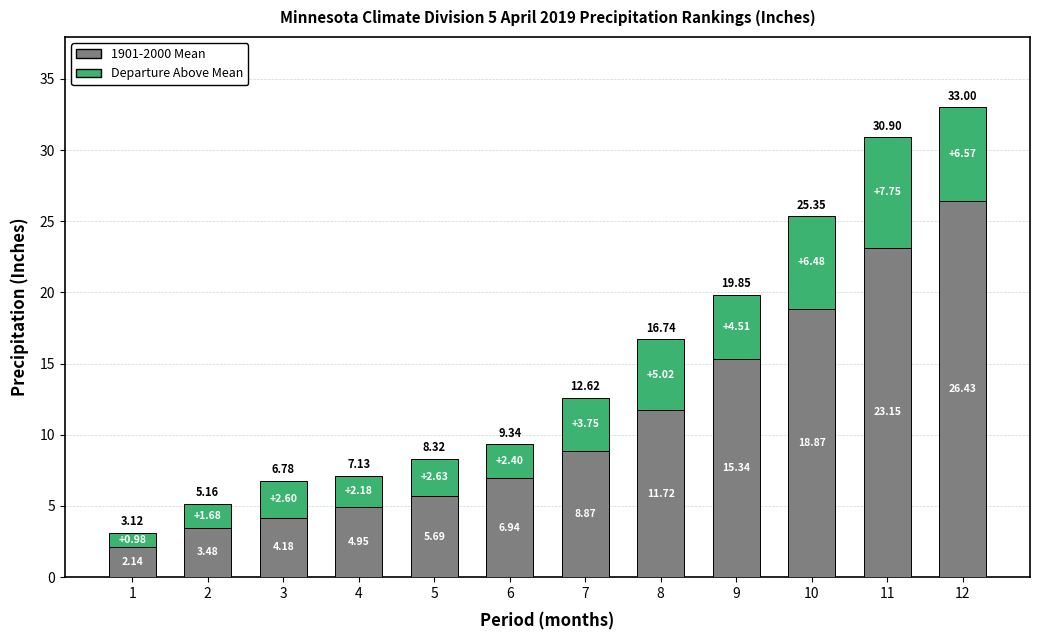

Does the chart contain stacked bars?

Yes